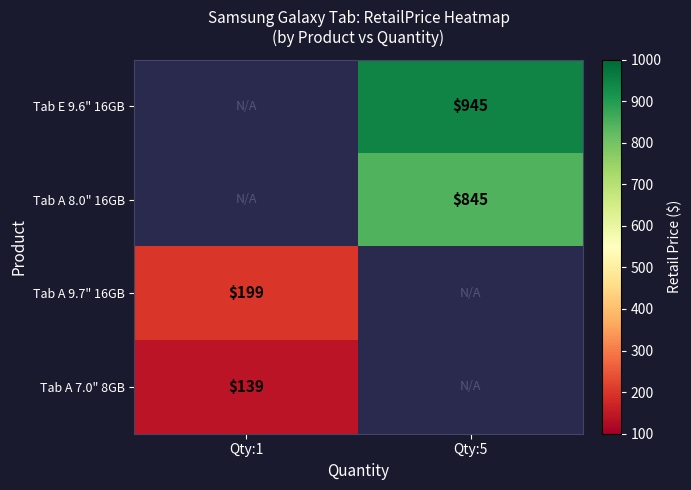

The Tab A 9.7" 16GB series shows 301 at Qty:1. True or false?

False